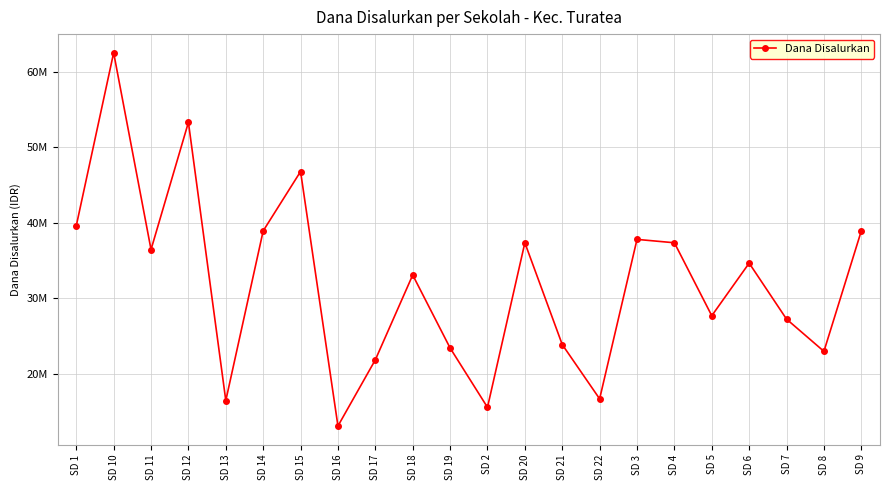

At which label is the value closest to 37800000?

SD 3